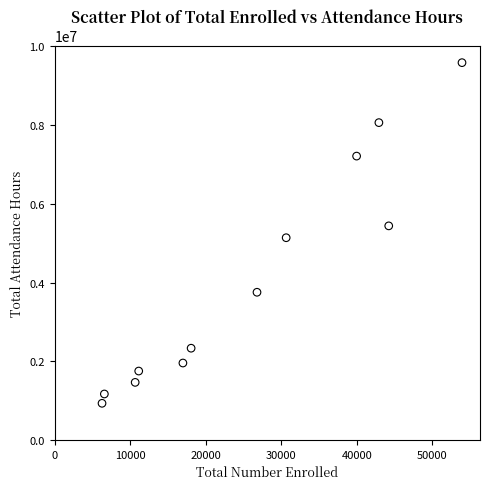

What is the range of Y values (max minus min)?

8655257